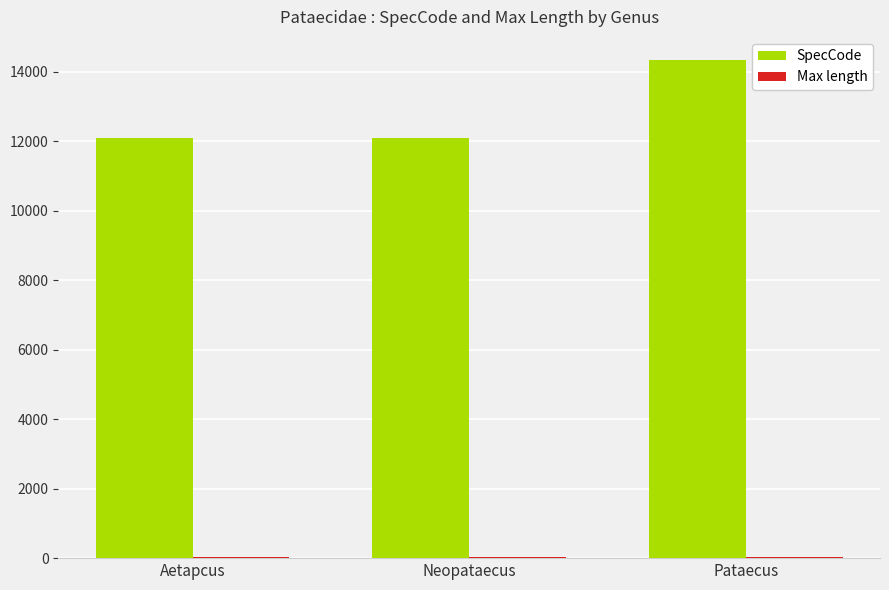

How many groups of bars are there?

3